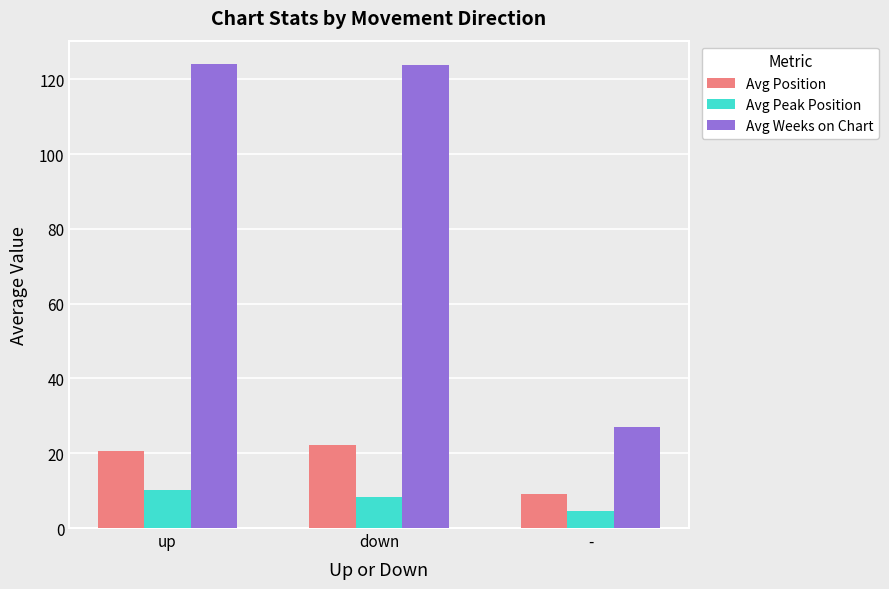

Does the chart contain any negative values?

No